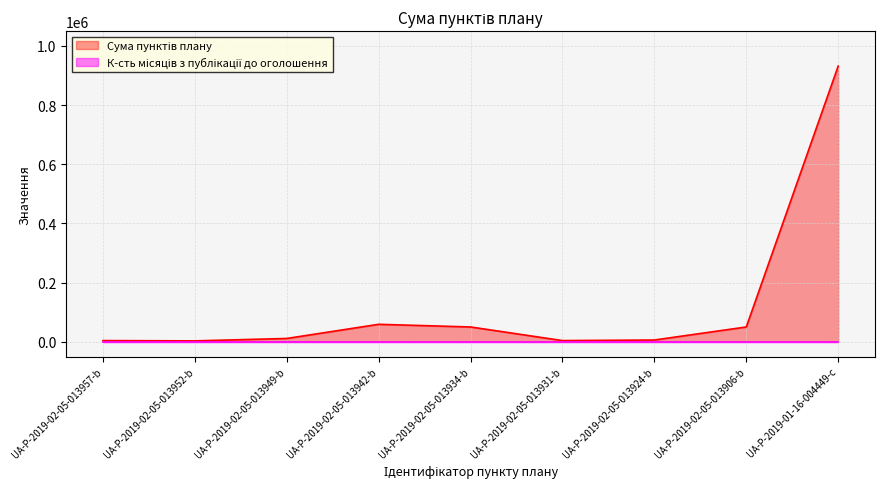

Rank the categories by value from highest to lowest.

UA-P-2019-01-16-004449-c, UA-P-2019-02-05-013942-b, UA-P-2019-02-05-013934-b, UA-P-2019-02-05-013906-b, UA-P-2019-02-05-013949-b, UA-P-2019-02-05-013924-b, UA-P-2019-02-05-013957-b, UA-P-2019-02-05-013931-b, UA-P-2019-02-05-013952-b